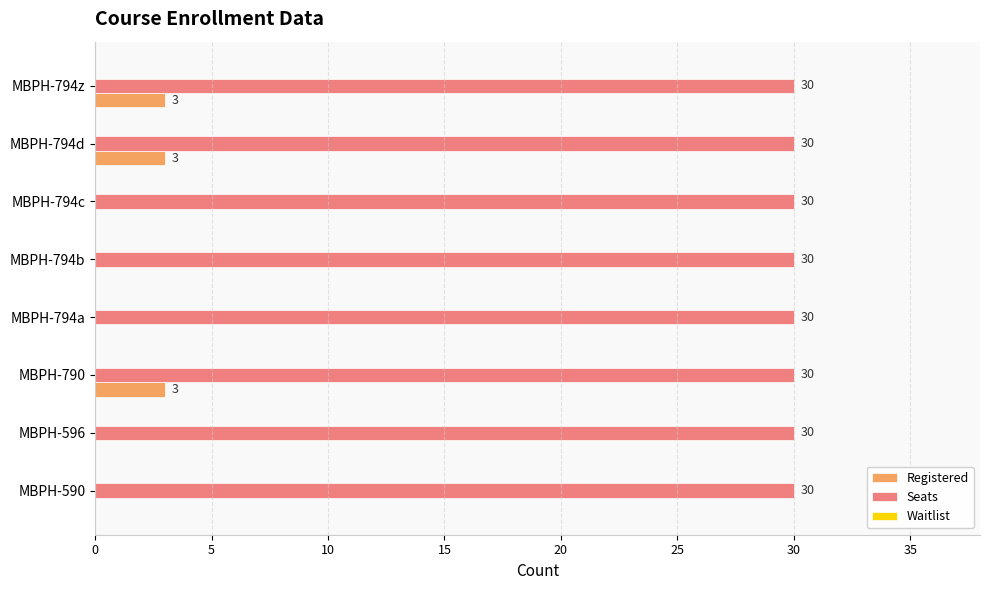

How many Registered values are between 0 and 3?

8